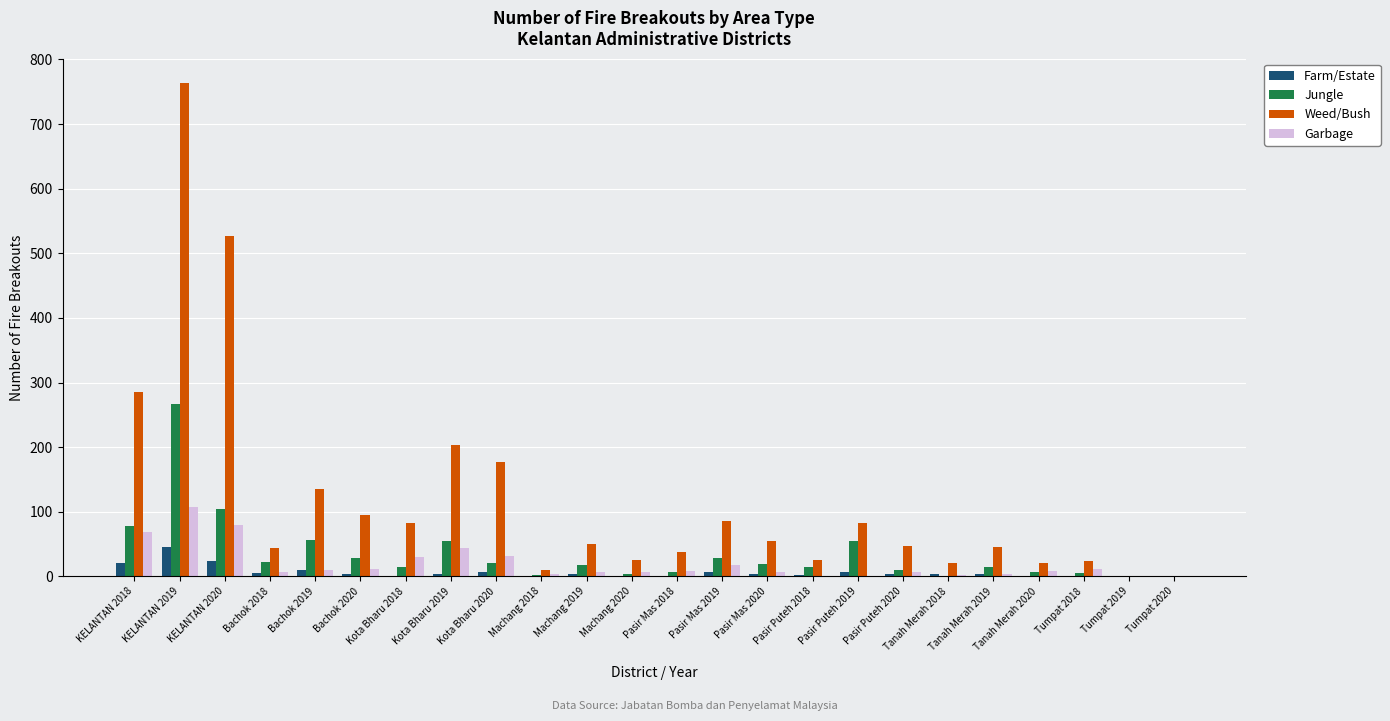

What is the highest value of the Jungle series?

267